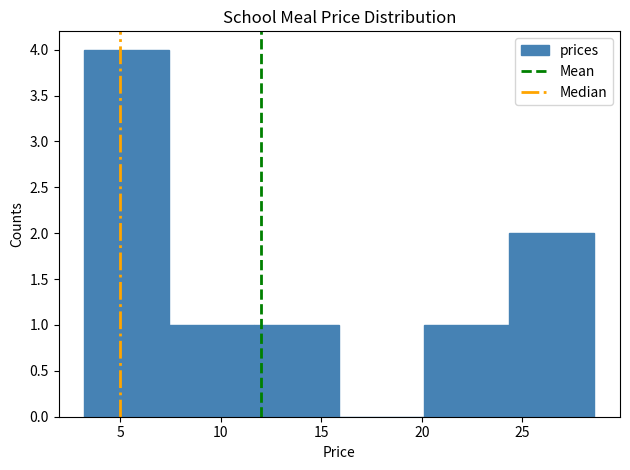

Reading left to right, list every bar in this chart as the range it spans on the x-axis followed by its height. Neither the bar edges nor the heights are printed on the chart, so give them approximately, as read against the axes.

3.0 to 7.5: 4
7.5 to 11.5: 1
11.5 to 16.0: 1
16.0 to 20.0: 0
20.0 to 24.5: 1
24.5 to 28.5: 2